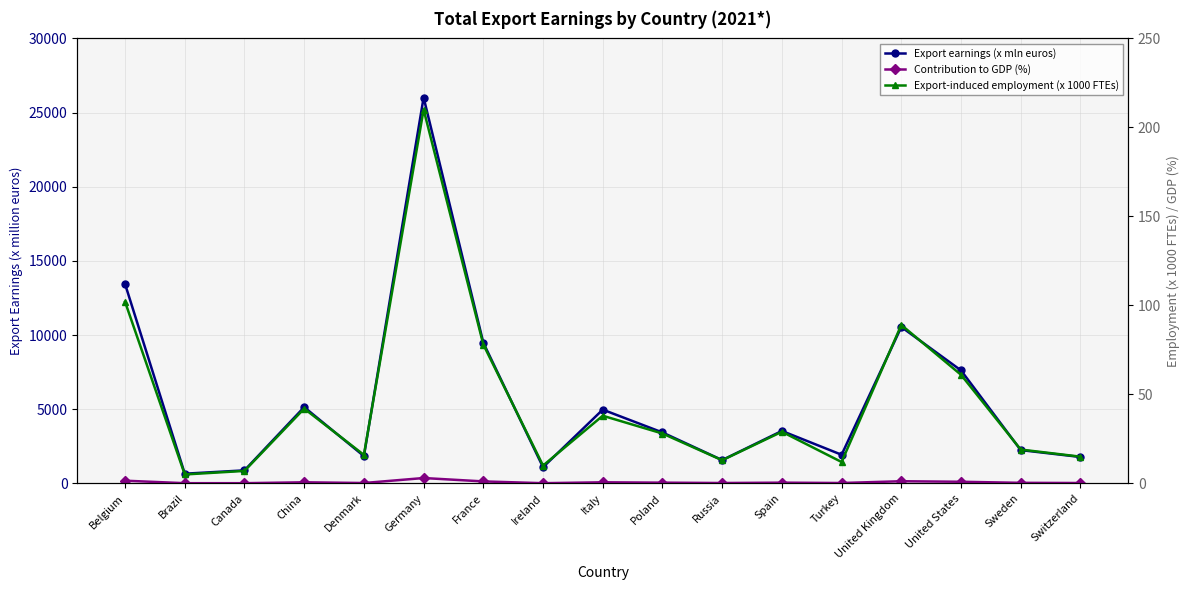

What value does the Export earnings (x mln euros) series have at Poland?

3432.0